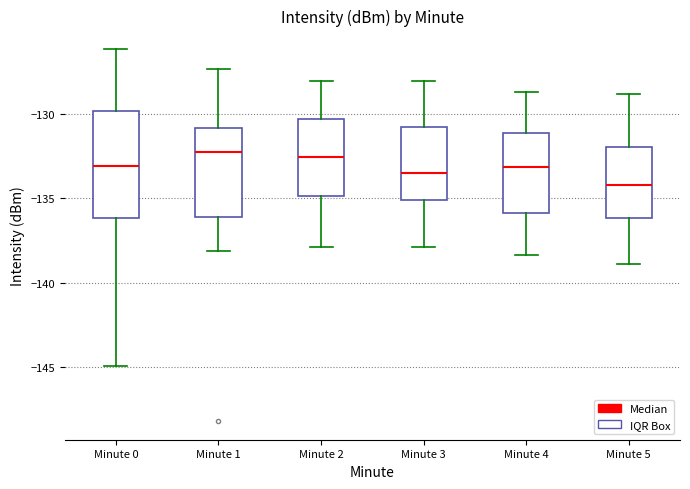

Reading left to right, transcribe this box plot: for each box, give where its median line is, the range the box spans, and where its two whiskers end, as read against the y-axis. The values are not printed on the chart, so give them approximately, as read against the axis.

Minute 0: median -133.0, box -136.0 to -130.0, whiskers -145.0 to -126.0
Minute 1: median -132.5, box -136.0 to -131.0, whiskers -138.0 to -127.5
Minute 2: median -132.5, box -135.0 to -130.5, whiskers -138.0 to -128.0
Minute 3: median -133.5, box -135.0 to -131.0, whiskers -138.0 to -128.0
Minute 4: median -133.0, box -136.0 to -131.0, whiskers -138.5 to -128.5
Minute 5: median -134.0, box -136.0 to -132.0, whiskers -139.0 to -129.0